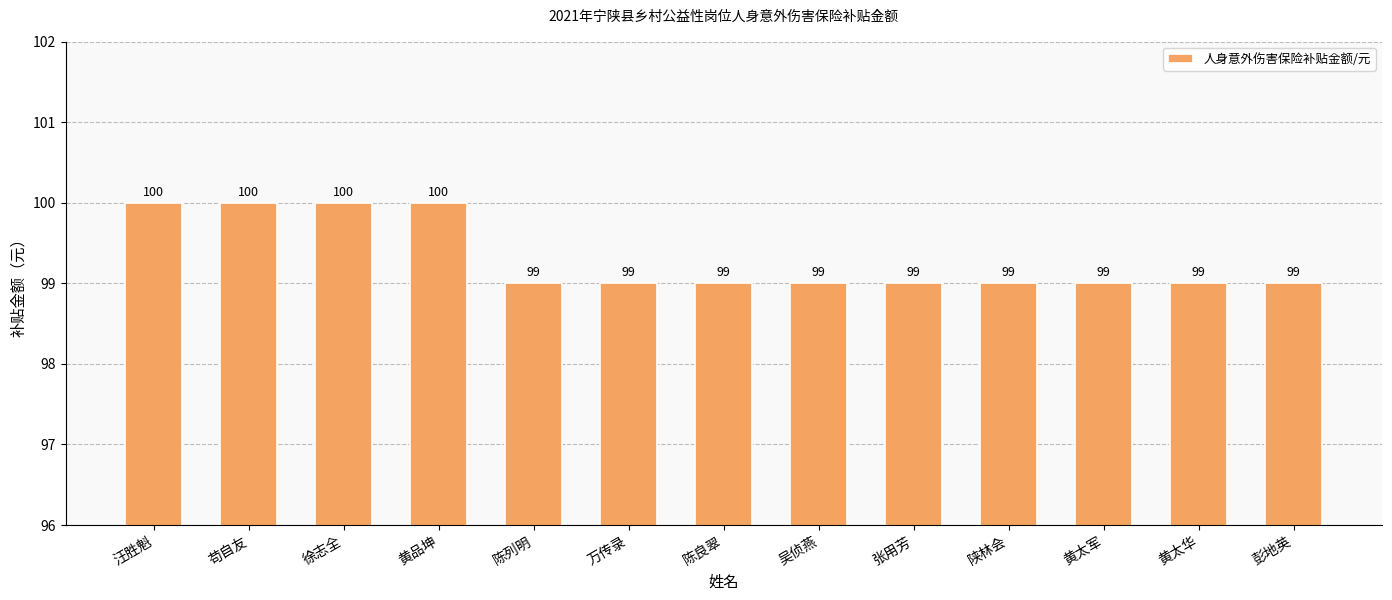

Is it true that the value at 陈良翠 is 58?

False